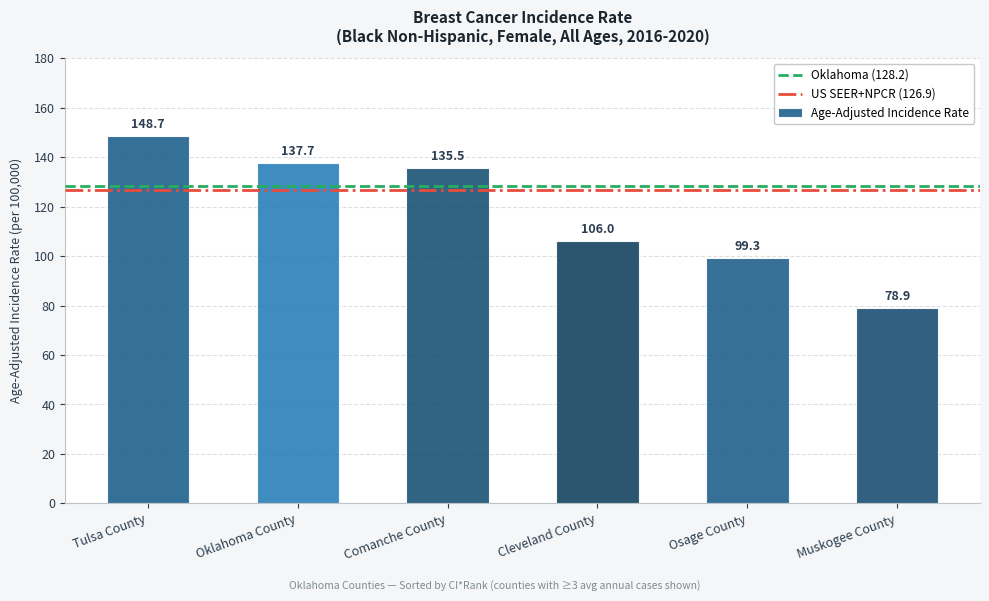

How many bars are there in total?

6